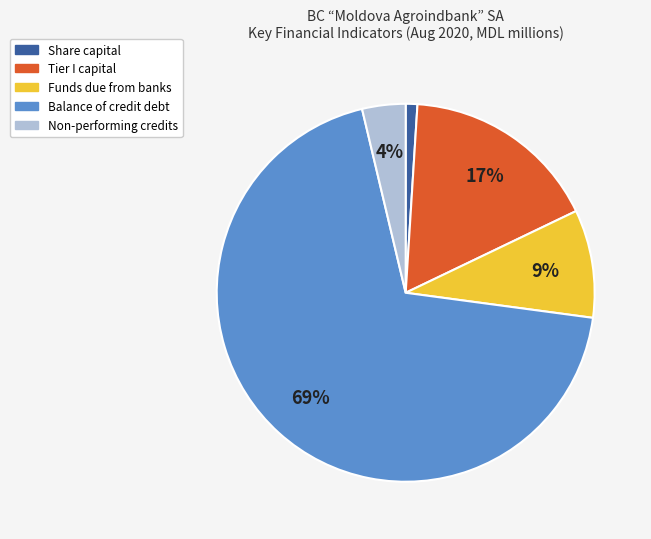

Is the sum of Tier I capital and Share capital greater than half?

No